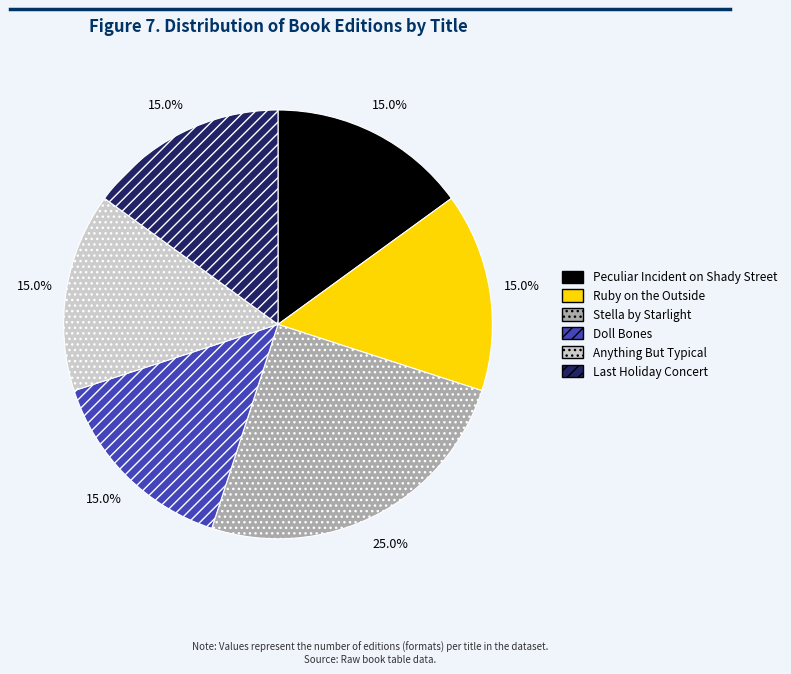

How many slices are in this pie chart?

6